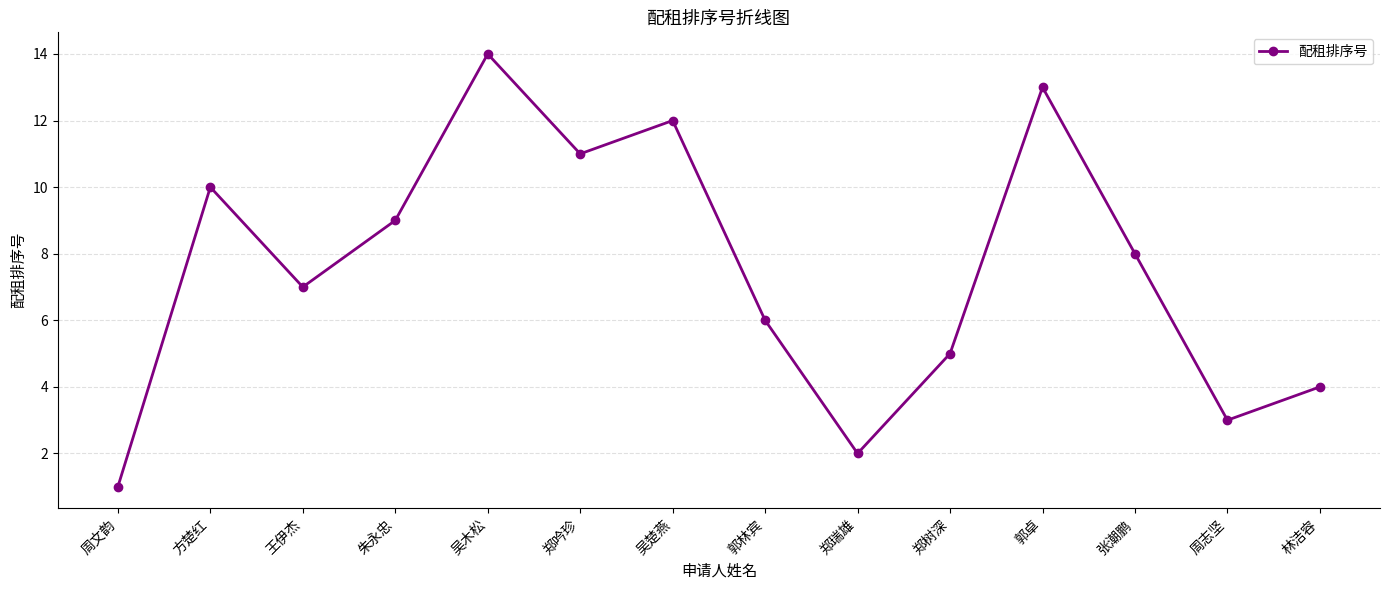

Read the value at 郭林宾, to the nearest 10.

10